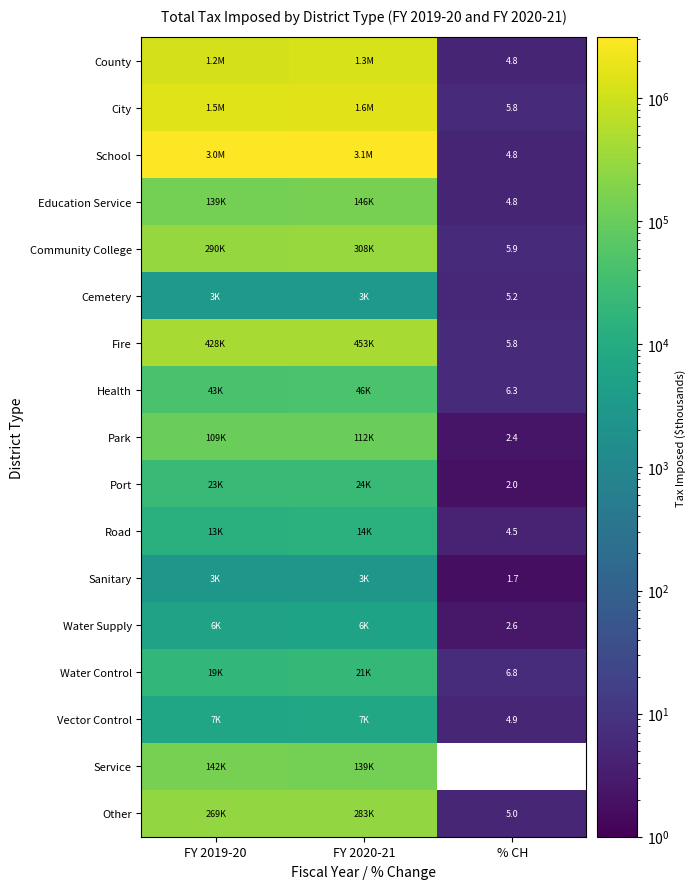

Is it true that Port equals 2.0 at % CH?

True